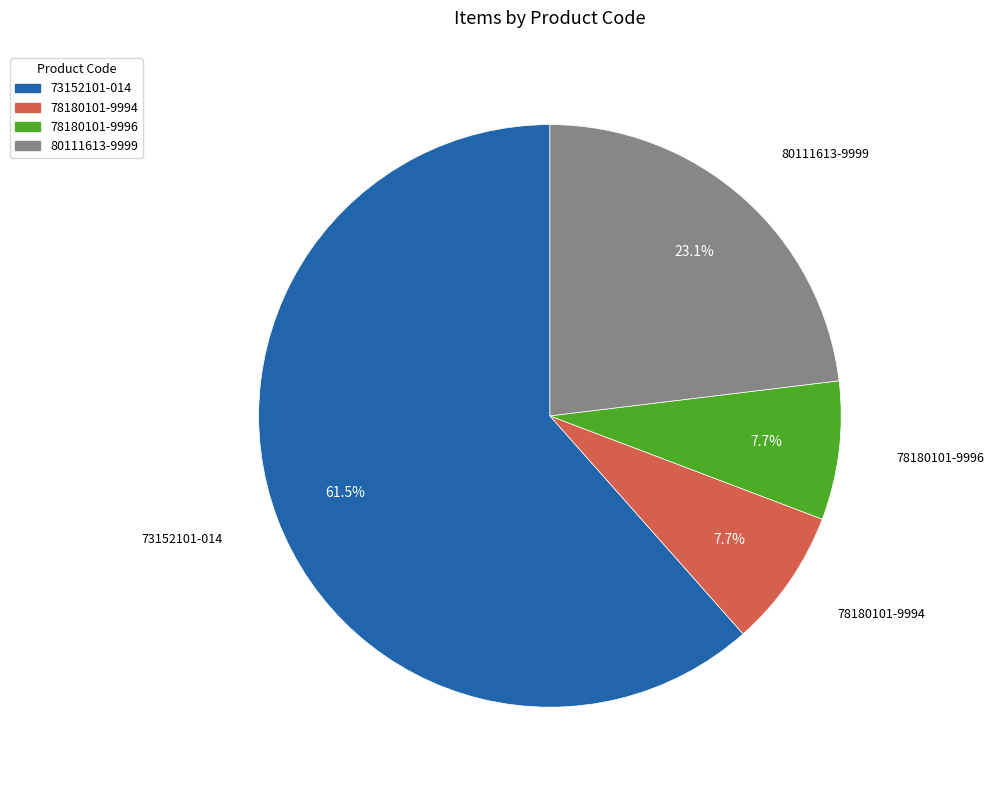

Which category has the biggest portion of the pie?

73152101-014